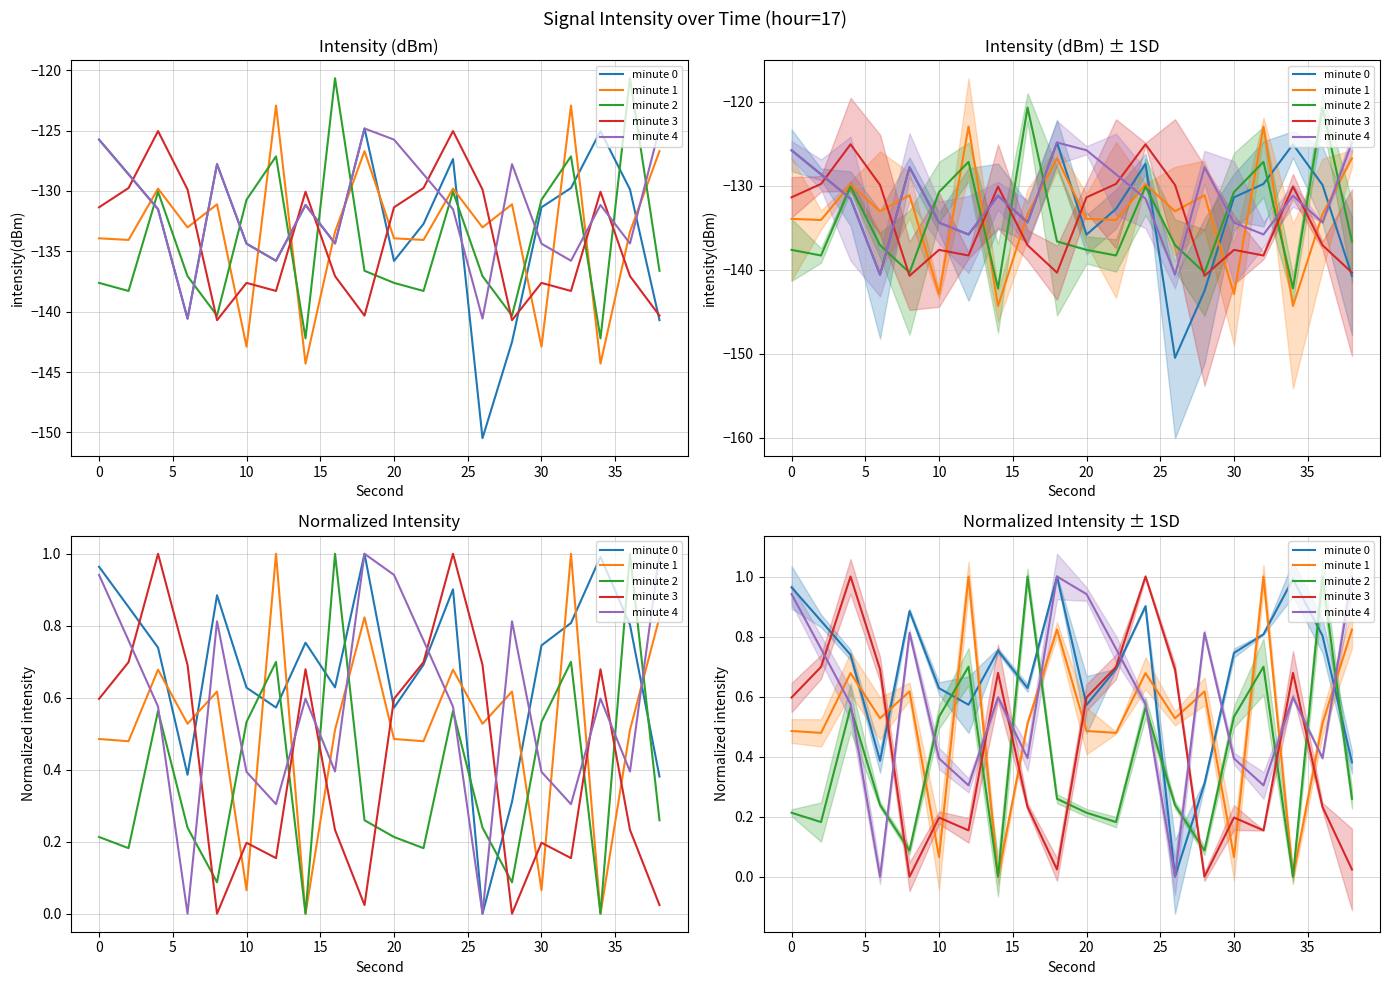

What is the total value across all series at 10?

1.8